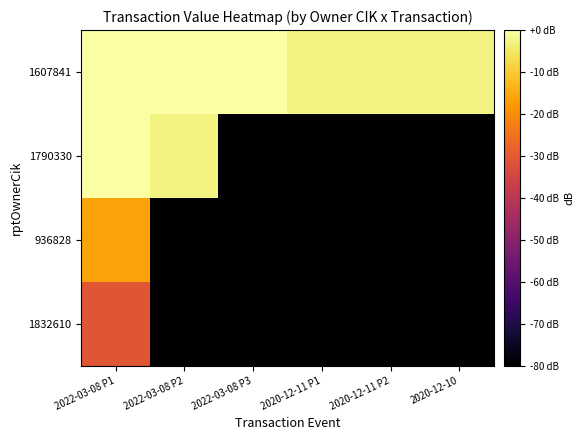

Reading left to right, transcribe all the data shown in this chart.

1607841: 2022-03-08 P1=0.0	2022-03-08 P2=0.0	2022-03-08 P3=0.0	2020-12-11 P1=-2.9	2020-12-11 P2=-2.9	2020-12-10=-2.9
1790330: 2022-03-08 P1=0.0	2022-03-08 P2=-2.9	2022-03-08 P3=-80.0	2020-12-11 P1=-80.0	2020-12-11 P2=-80.0	2020-12-10=-80.0
936828: 2022-03-08 P1=-16.3	2022-03-08 P2=-80.0	2022-03-08 P3=-80.0	2020-12-11 P1=-80.0	2020-12-11 P2=-80.0	2020-12-10=-80.0
1832610: 2022-03-08 P1=-30.9	2022-03-08 P2=-80.0	2022-03-08 P3=-80.0	2020-12-11 P1=-80.0	2020-12-11 P2=-80.0	2020-12-10=-80.0